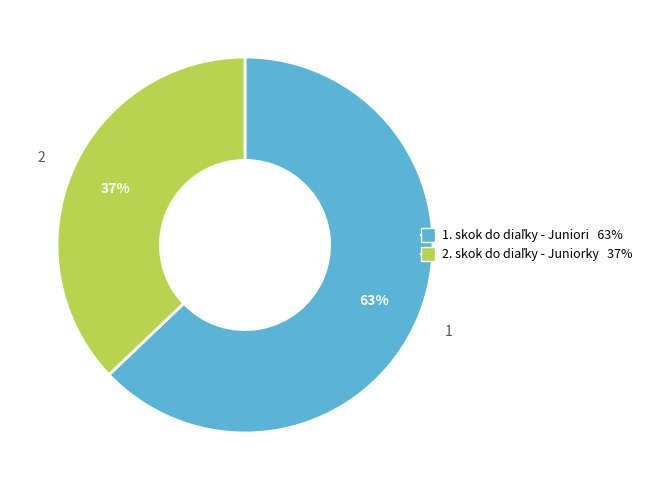

To the nearest percent, what is the difference between the largest and smallest slice percentages?

26%